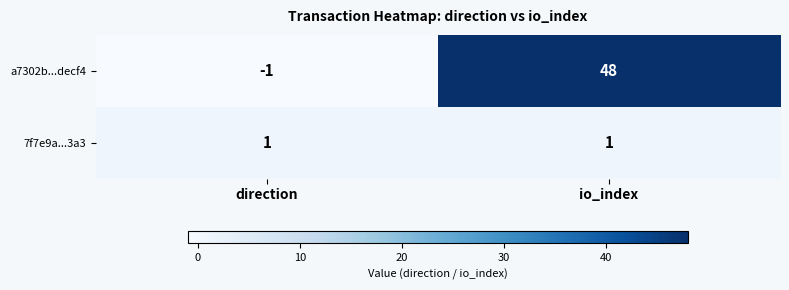

Which series has the widest spread of values?

a7302b...decf4